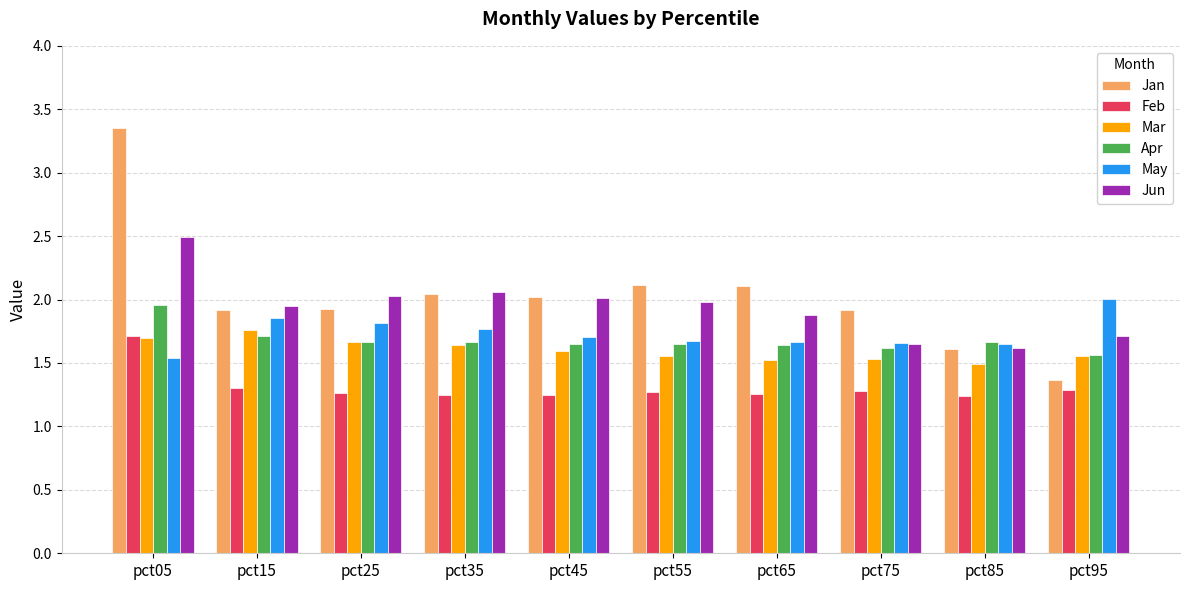

Is the value of Feb at pct45 greater than the value of May at pct65?

No